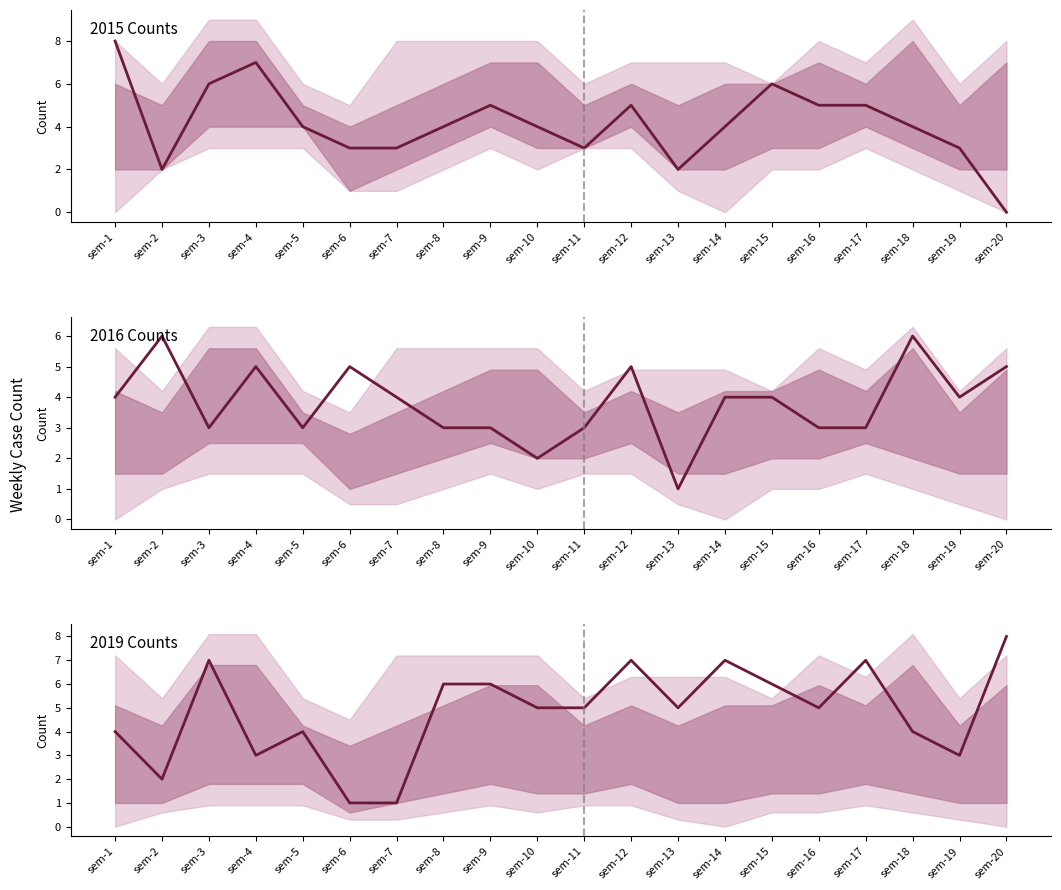

What is the value of the Mean (2015 Counts) point at the 9th from the left?

5